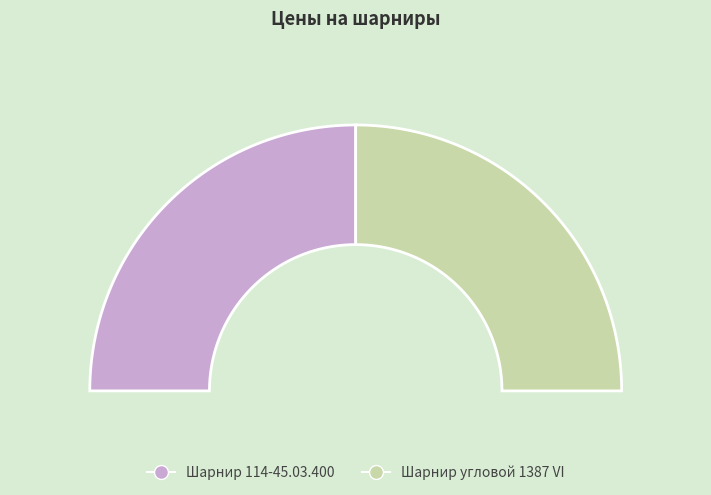

Rank the categories by value from highest to lowest.

Шарнир угловой 1387 VI, Шарнир 114-45.03.400